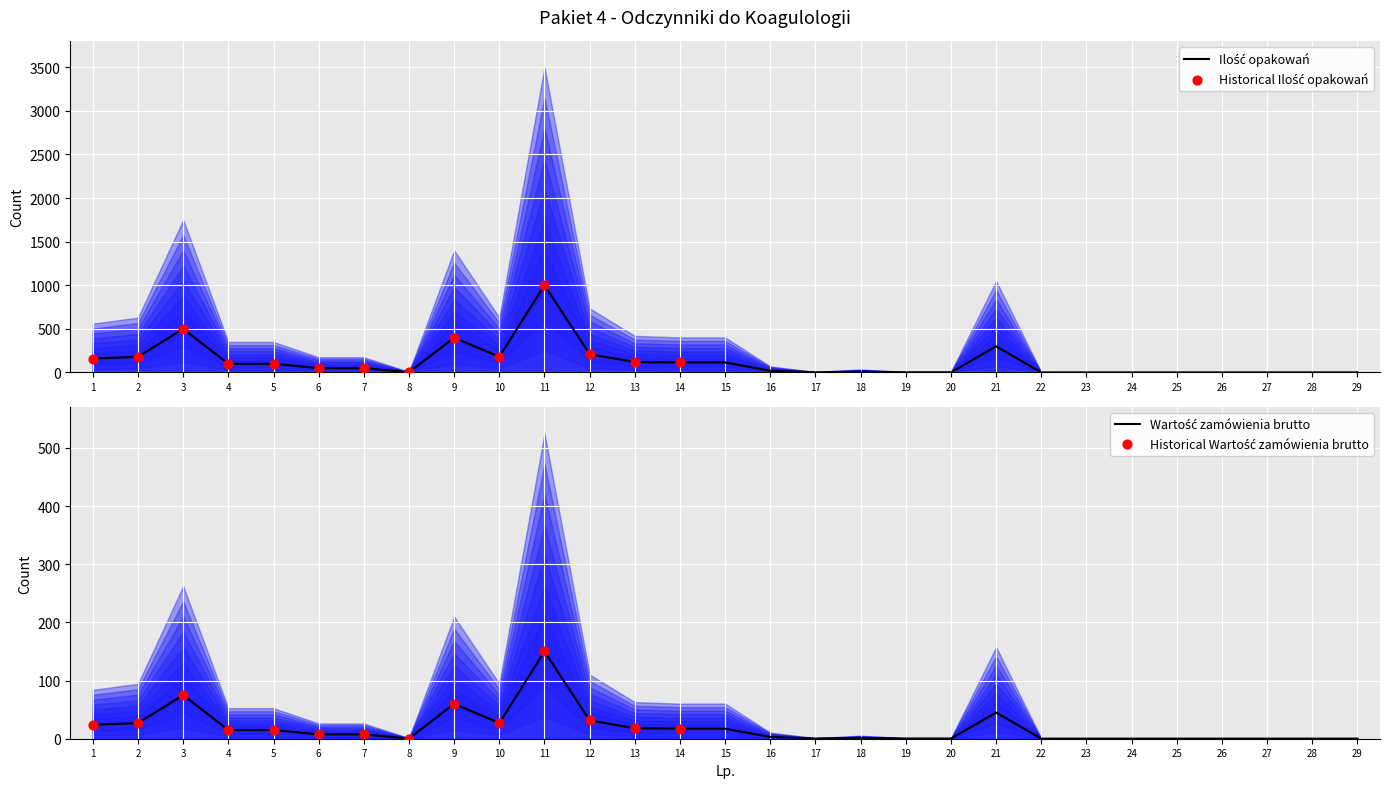

Between 17 and 10, which is larger?

10